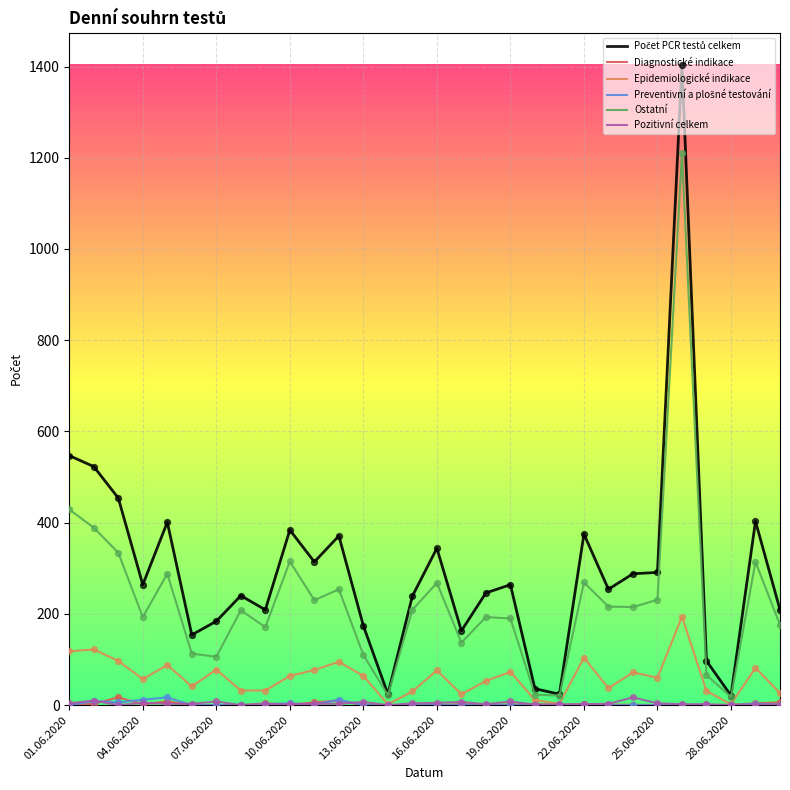

How many lines are shown in the chart?

6